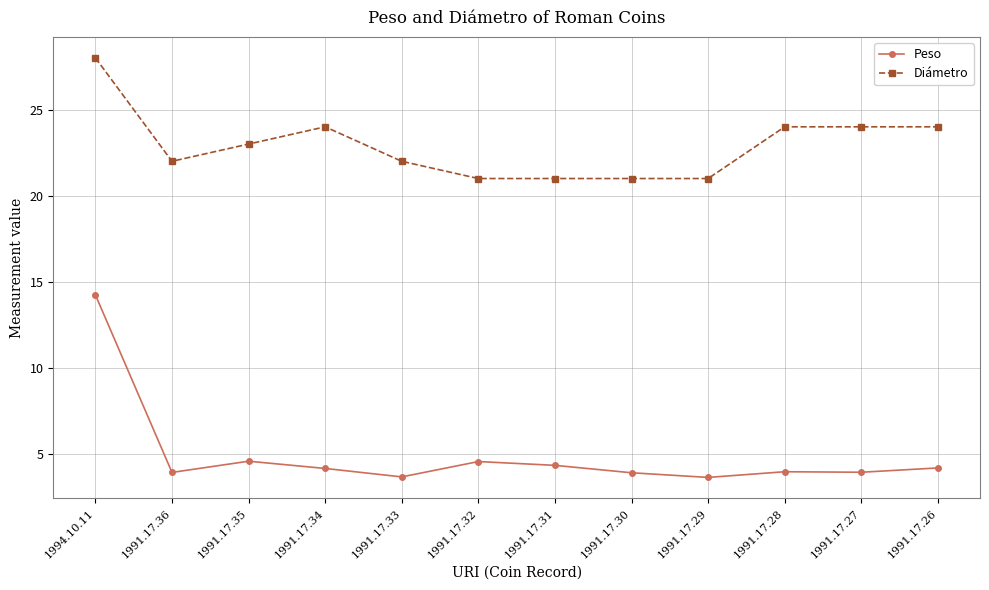

Count the Diámetro values in the range 21 to 24.

11